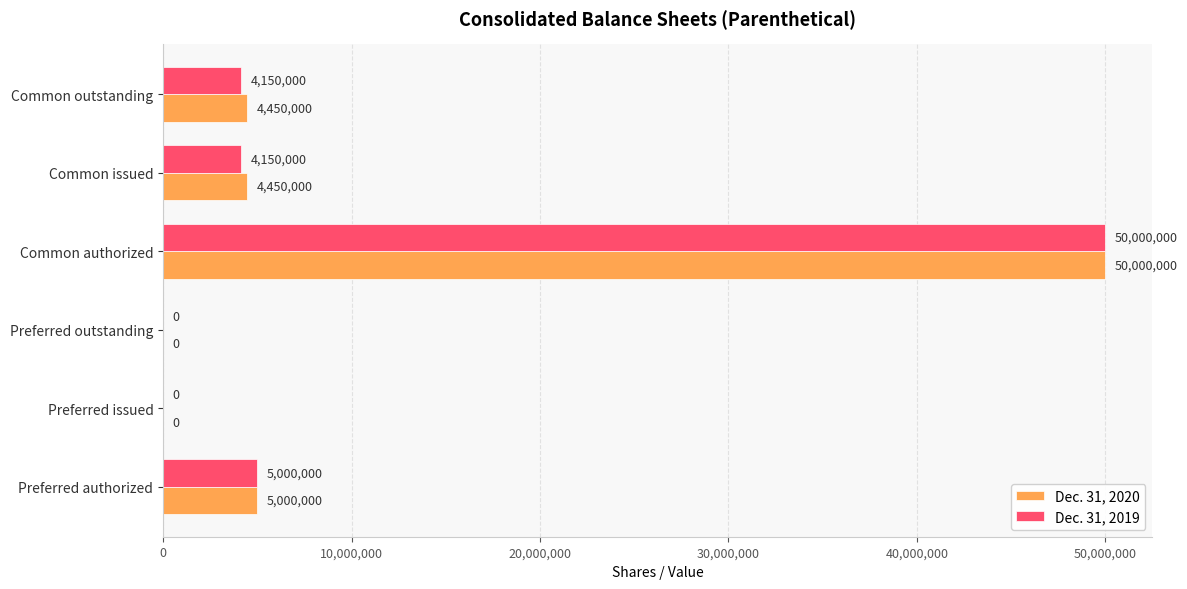

How many positive values does the Dec. 31, 2020 series have?

4